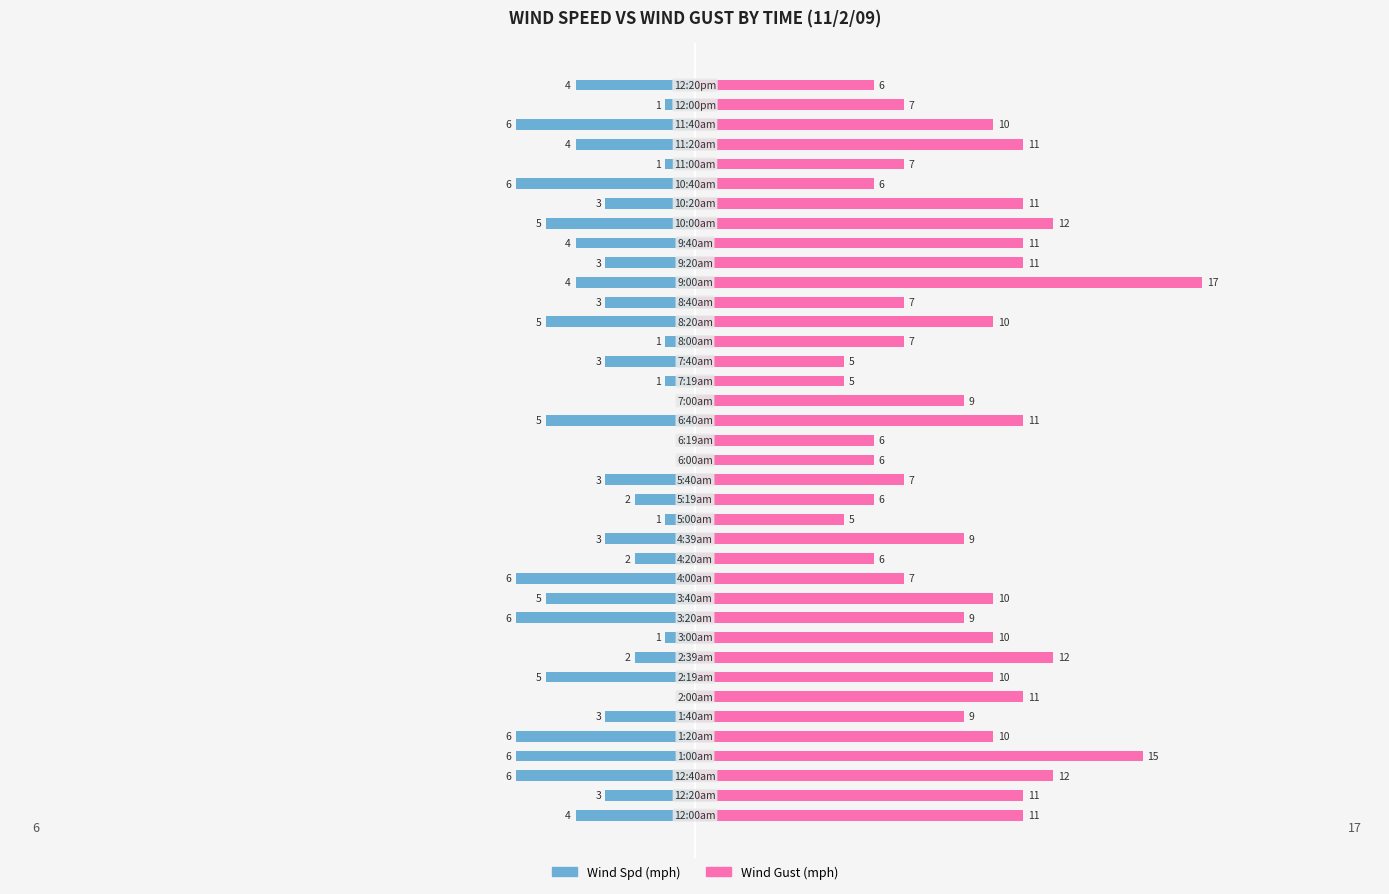

What is the value of the Wind Gust bar at the 20th from the left?

6